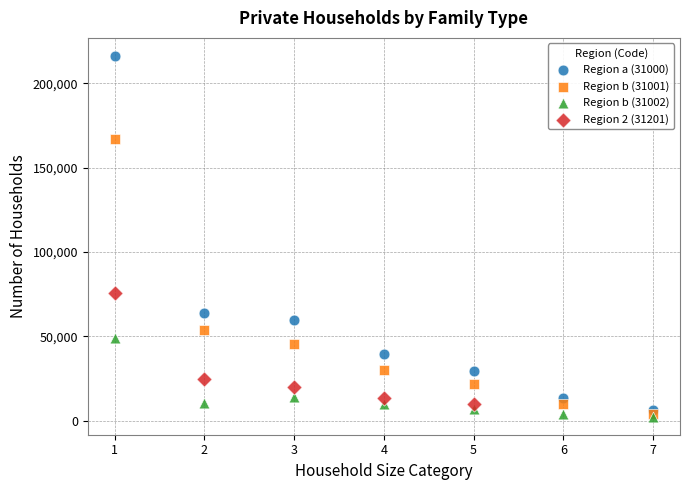

Which series contains the highest Y value?

Region a (31000)